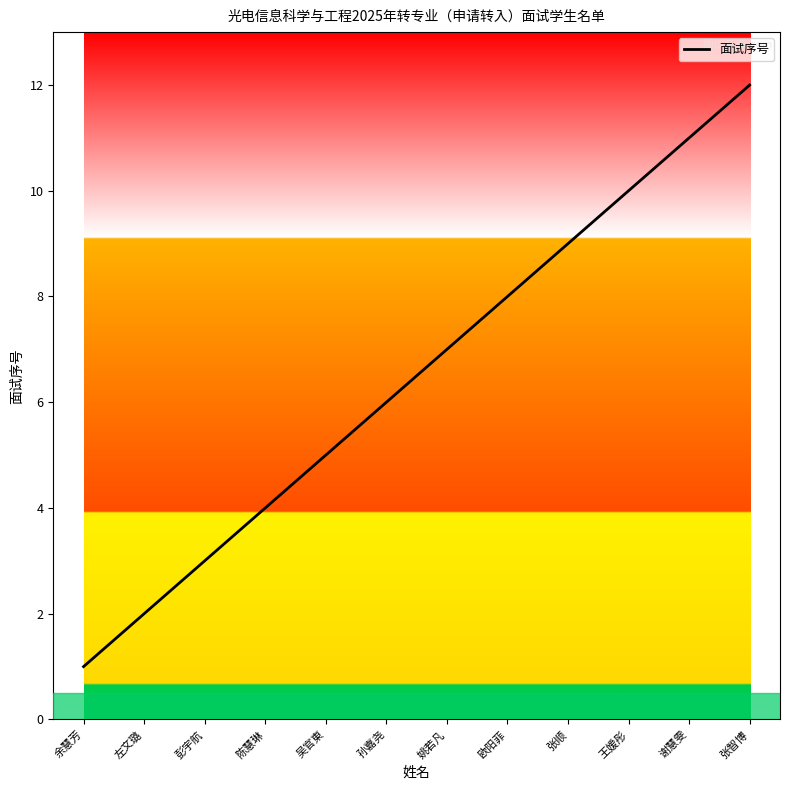

What is the difference between the second highest and minimum values?

10